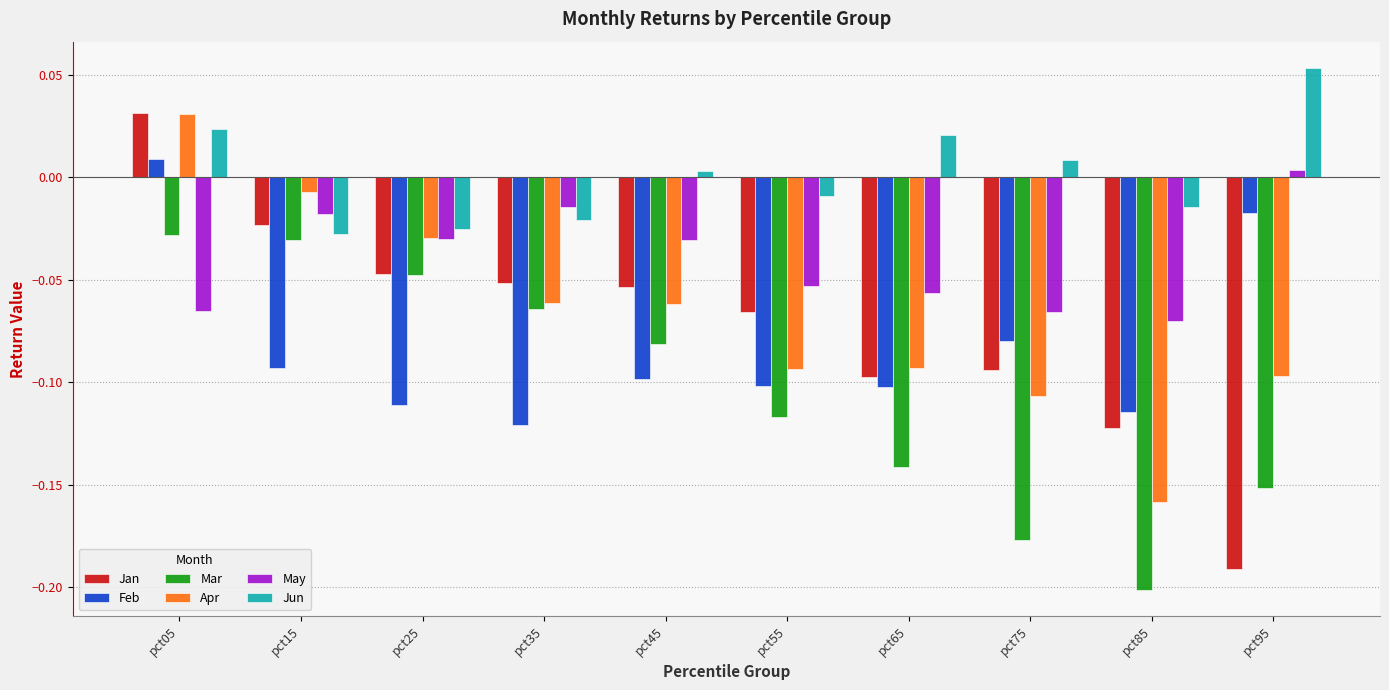

Where is Jan nearest to the value 0?

pct15